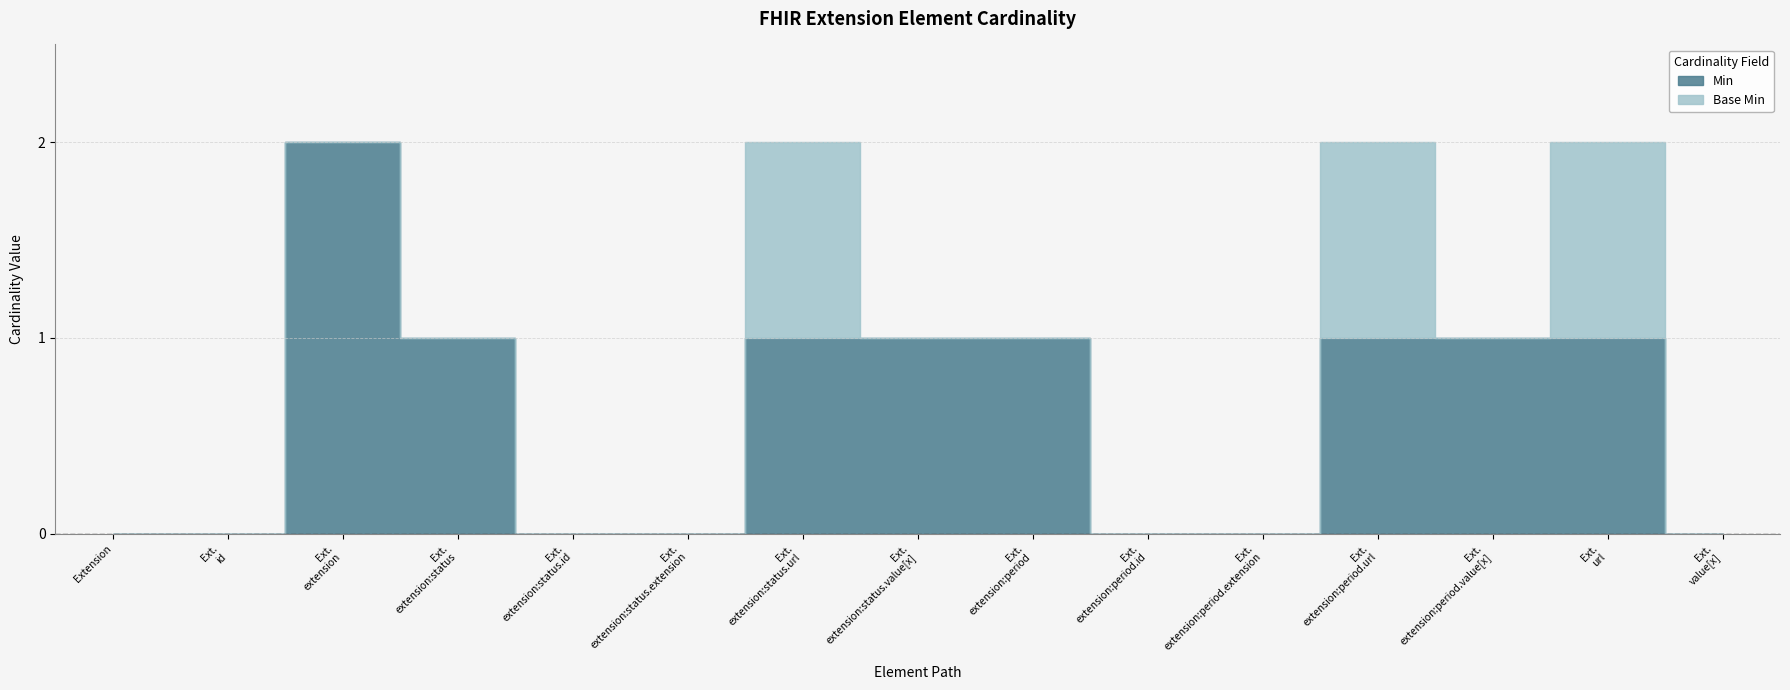

Between Extension and Extension.extension:period.url, which is larger?

Extension.extension:period.url